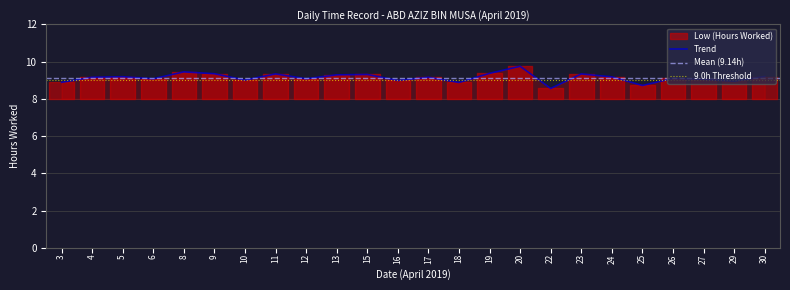

How many points are higher than both their immediate neighbors (excluding endpoints)?

8